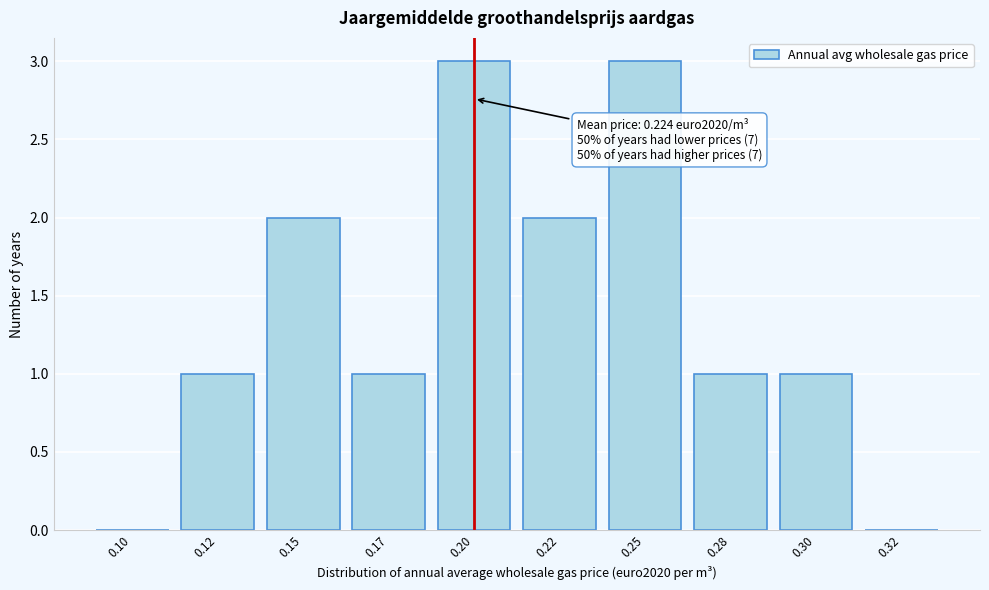

Reading left to right, list all the values displayed in this chart.

0.10=0	0.12=1	0.15=2	0.17=1	0.20=3	0.22=2	0.25=3	0.28=1	0.30=1	0.32=0